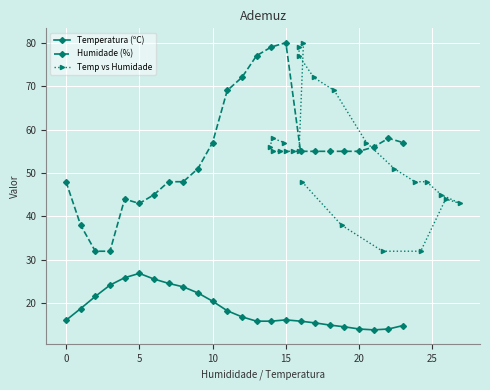

Reading left to right, list all the values displayed in this chart.

Temperatura (ºC): 16.1	18.8	21.6	24.2	25.9	26.9	25.6	24.6	23.8	22.4	20.5	18.3	16.9	15.9	15.9	16.2	15.9	15.5	15.0	14.6	14.1	13.9	14.1	14.9
Humidade (%): 48.0	38.0	32.0	32.0	44.0	43.0	45.0	48.0	48.0	51.0	57.0	69.0	72.0	77.0	79.0	80.0	55.0	55.0	55.0	55.0	55.0	56.0	58.0	57.0
Temp vs Humidade: 48.0	38.0	32.0	32.0	44.0	43.0	45.0	48.0	48.0	51.0	57.0	69.0	72.0	77.0	79.0	80.0	55.0	55.0	55.0	55.0	55.0	56.0	58.0	57.0